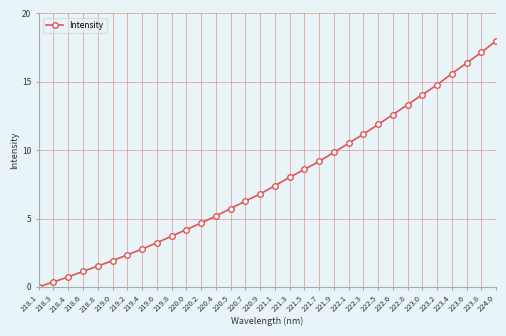

At which category does the chart reach its peak across all series?

224.0